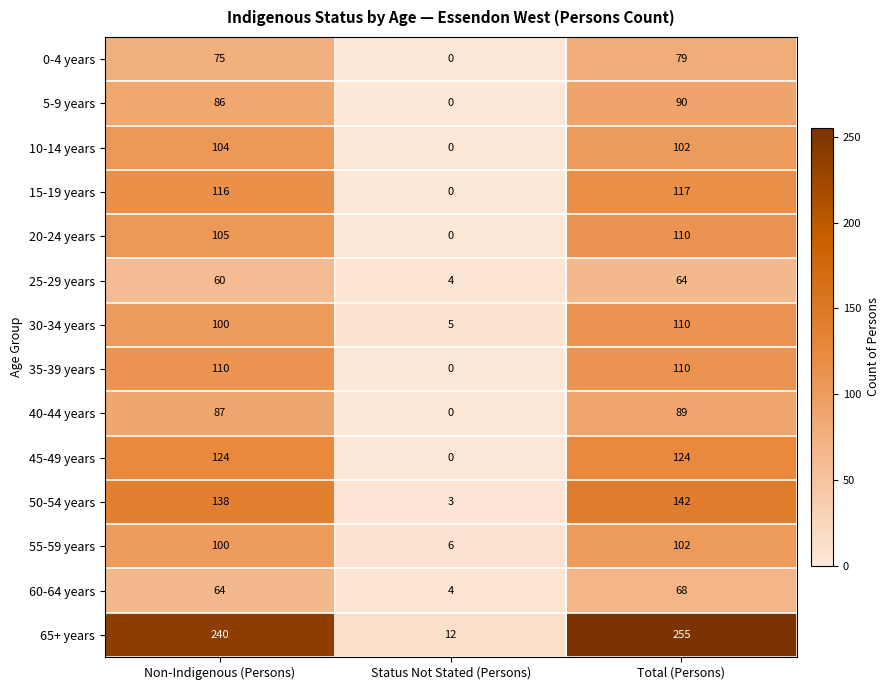

The value of 0-4 years at Status Not Stated (Persons) is 0. True or false?

True